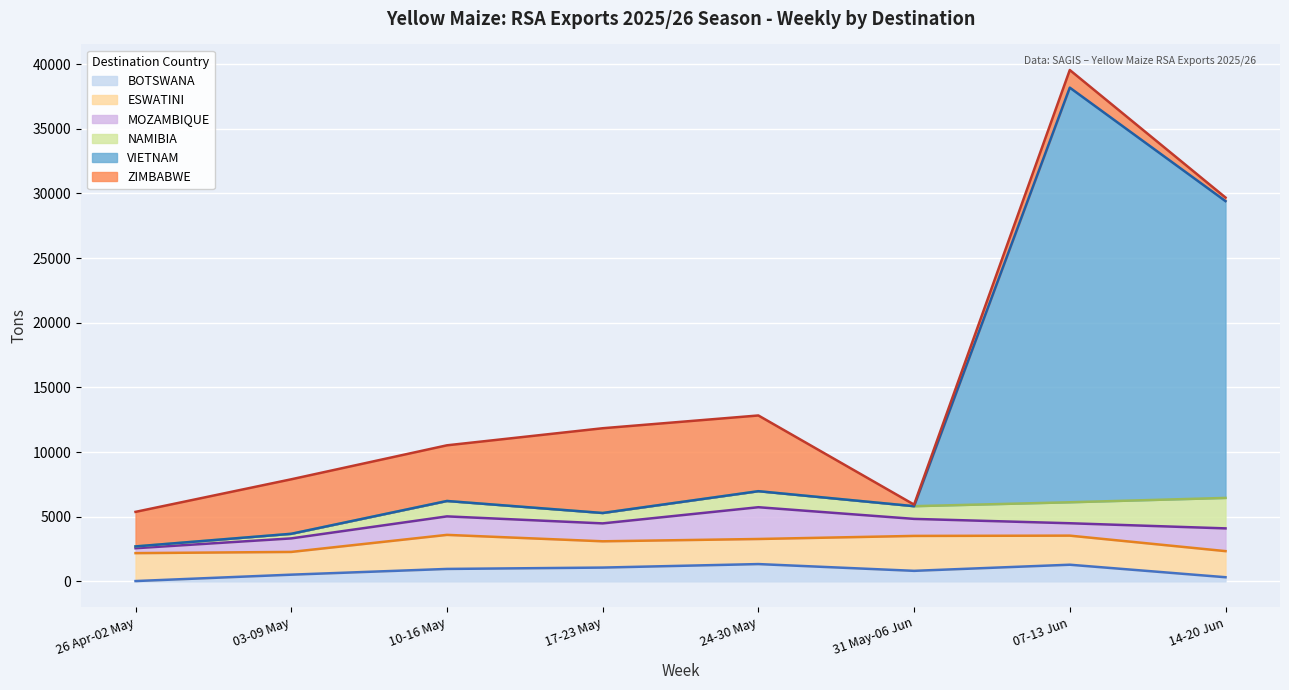

Which series has the widest spread of values?

VIETNAM (line)